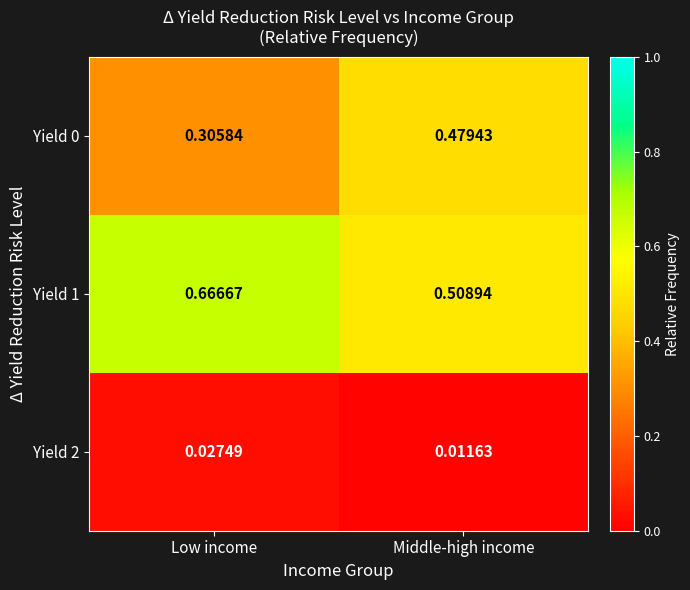

List the labels in order of Yield 1 value, smallest first.

Middle-high income, Low income